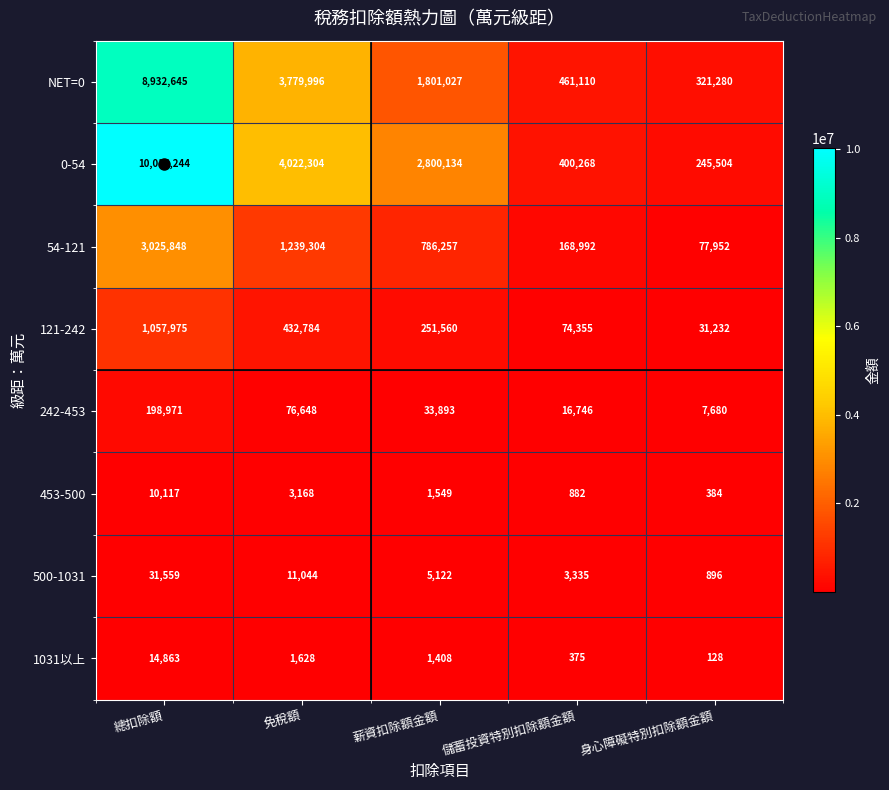

What is the spread (max minus min) of values at 免稅額?

4020676